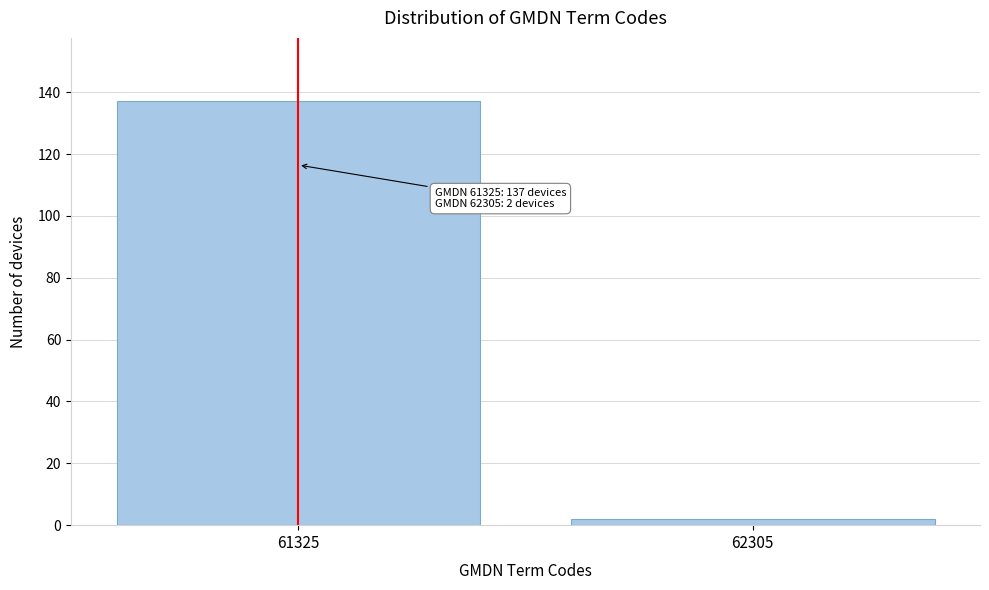

Reading left to right, transcribe all the data shown in this chart.

137	2